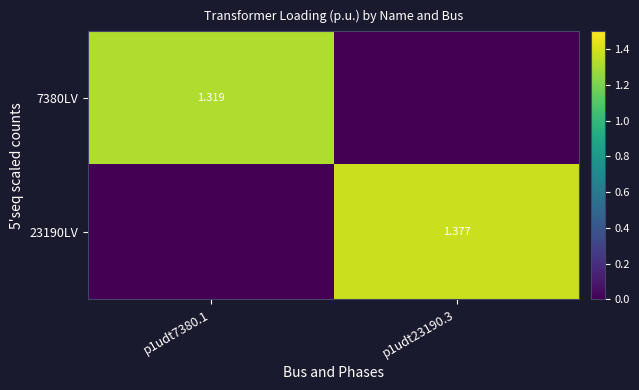

Which category has the highest value across all series?

p1udt23190.3